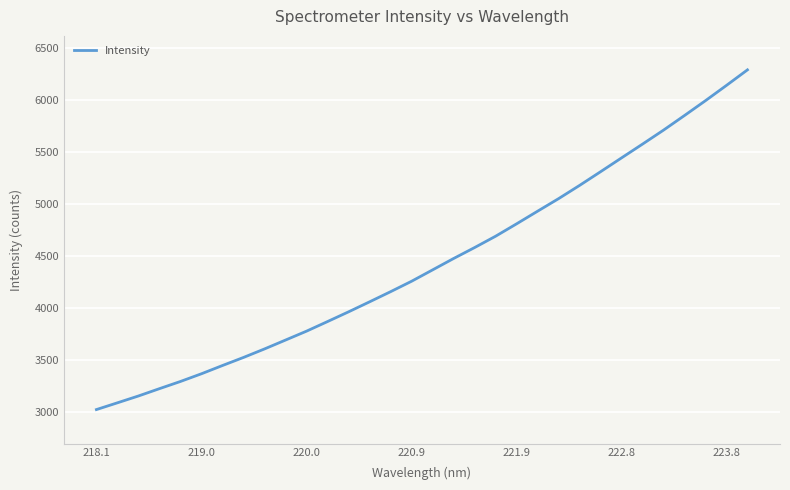

What is the greatest value displayed?

6292.4